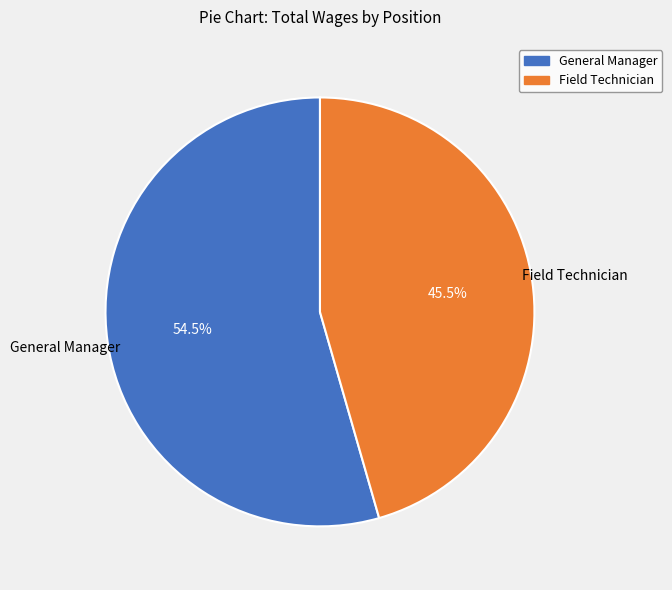

Approximately how many times larger is the value at Field Technician compared to General Manager?

0.8